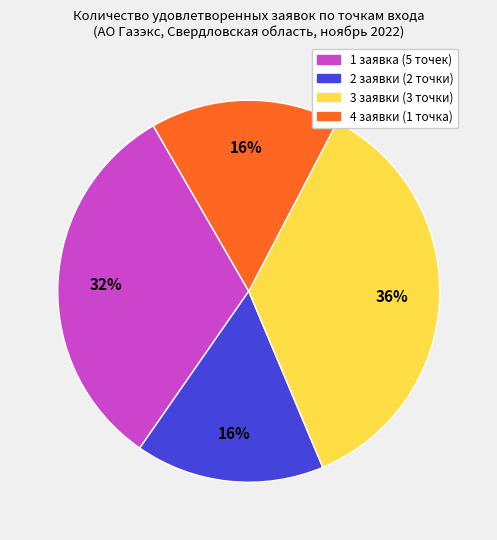

Is there a majority slice in this chart?

No